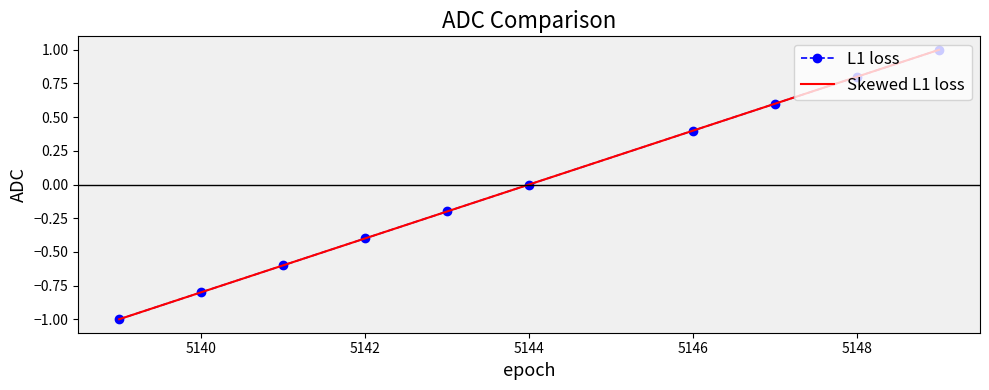

True or false: L1 loss and Skewed L1 loss intersect in this chart.

False